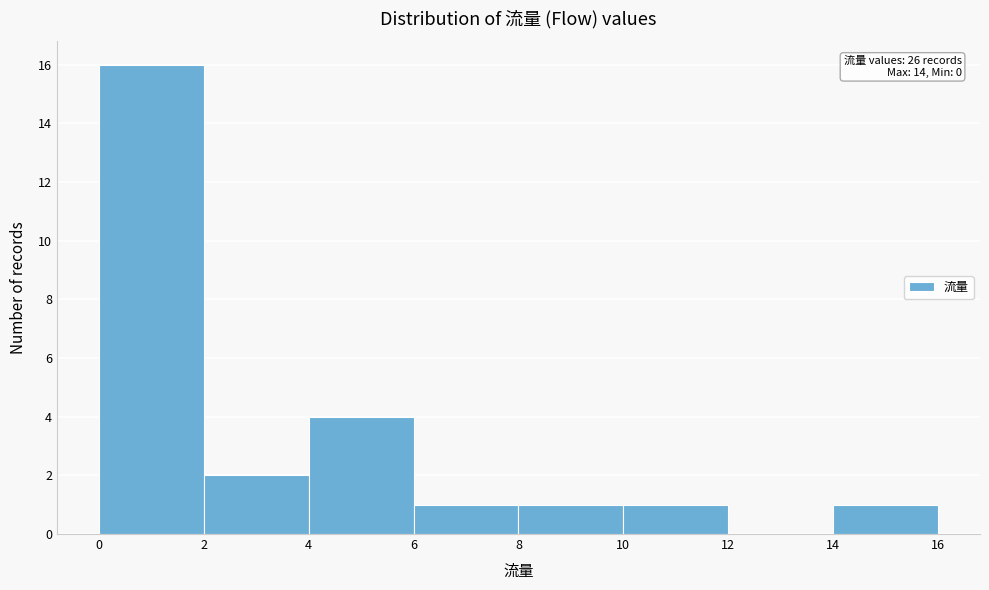

Over which range of the x-axis is the bar tallest?

0 to 2